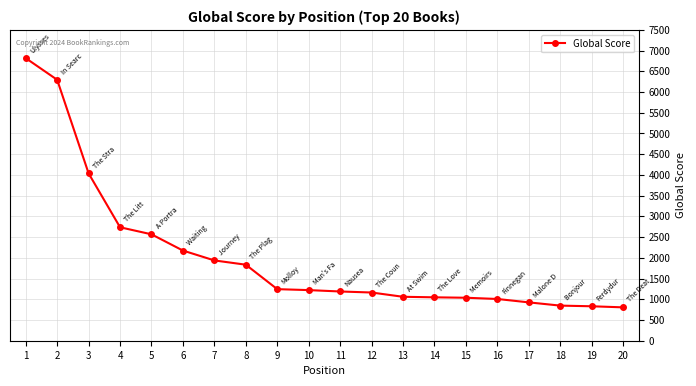

What is the difference between the second highest and minimum values?

5490